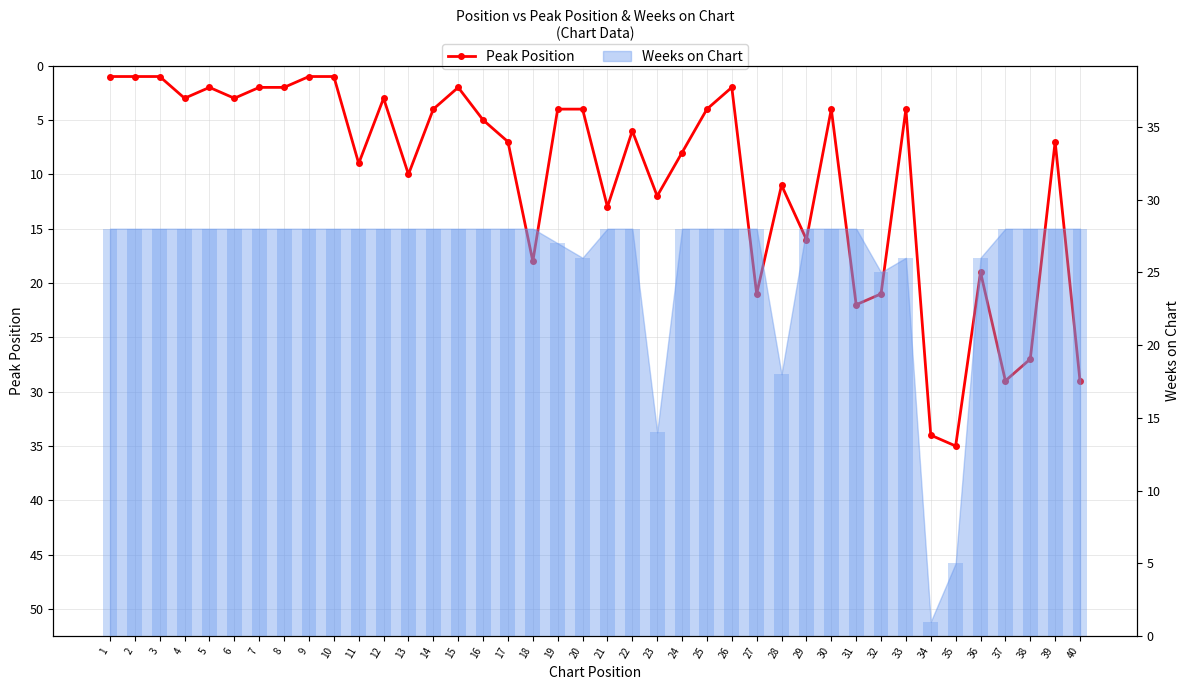

Reading right to left, what are all the values shown in this chart?

40=29	39=7	38=27	37=29	36=19	35=35	34=34	33=4	32=21	31=22	30=4	29=16	28=11	27=21	26=2	25=4	24=8	23=12	22=6	21=13	20=4	19=4	18=18	17=7	16=5	15=2	14=4	13=10	12=3	11=9	10=1	9=1	8=2	7=2	6=3	5=2	4=3	3=1	2=1	1=1